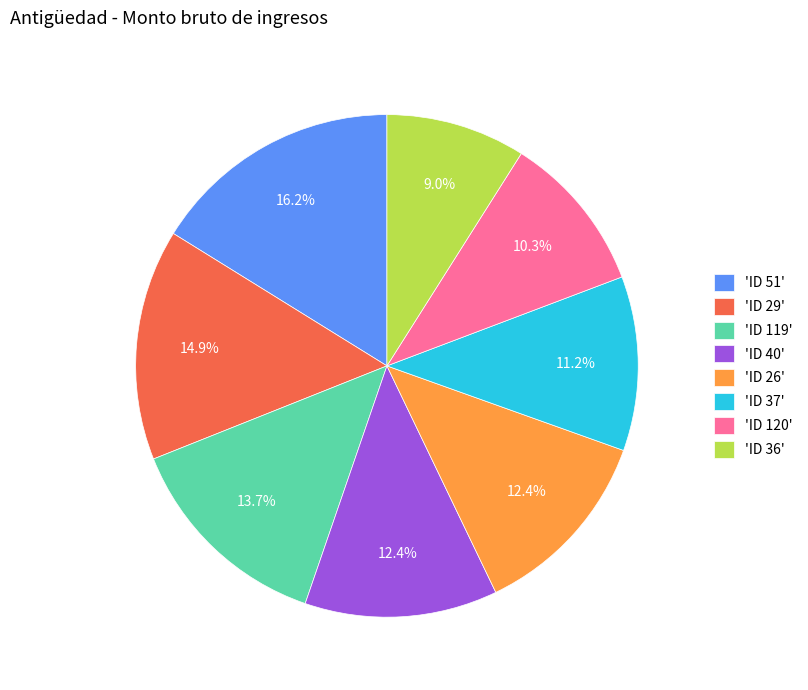

Between 'ID 37' and 'ID 29', which is larger?

'ID 29'